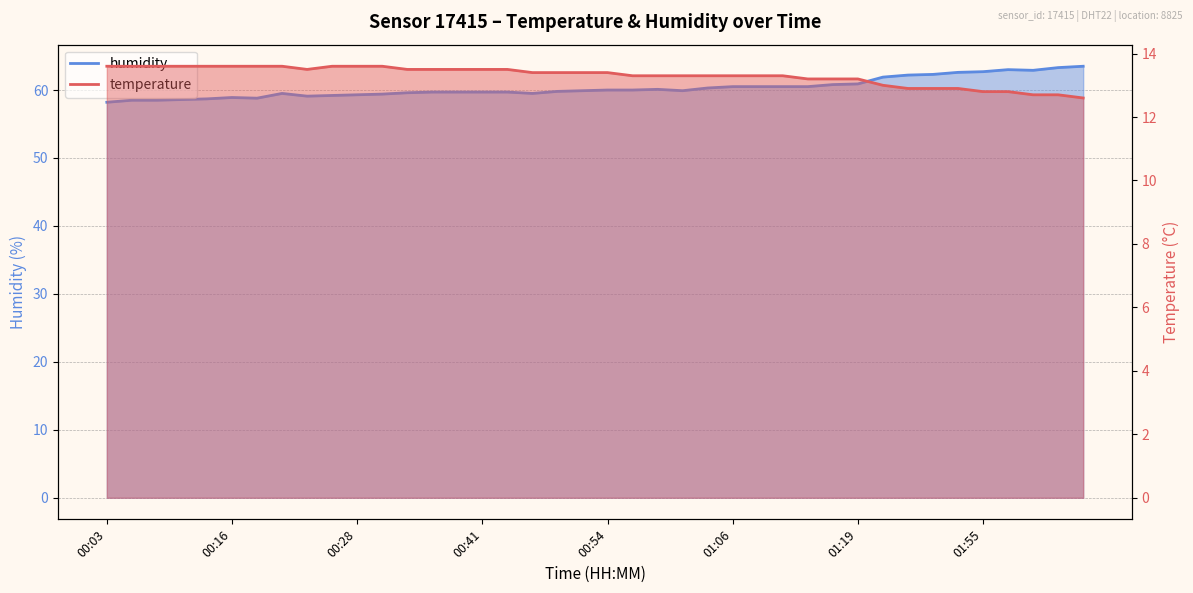

True or false: humidity and temperature cross at least once.

False